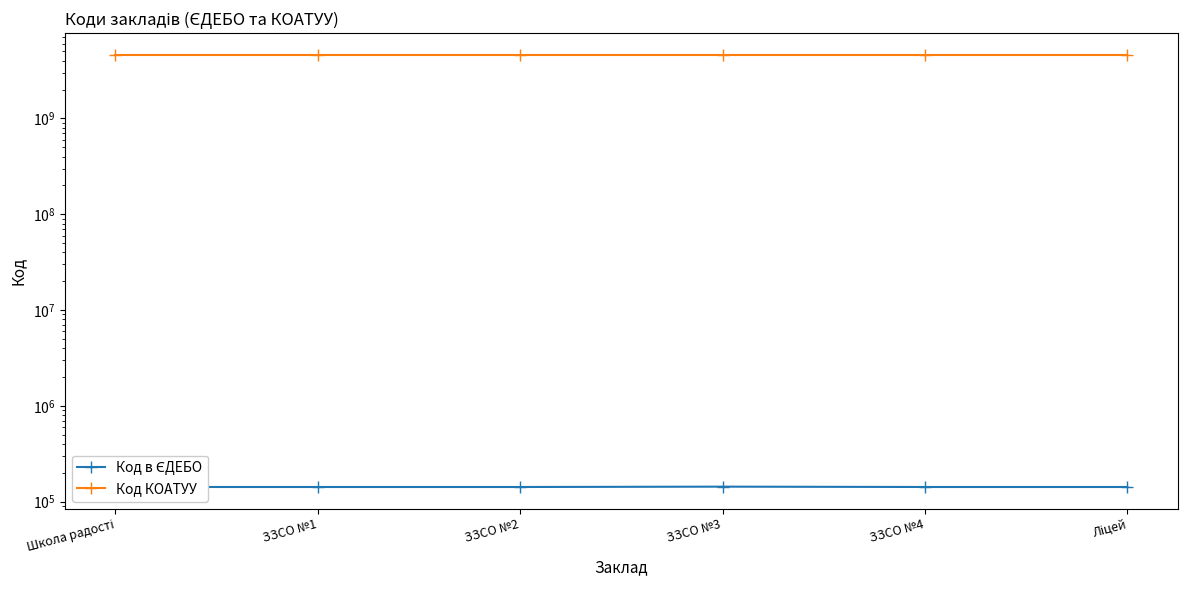

At how many categories does at least one series exceed 4495885795?

6